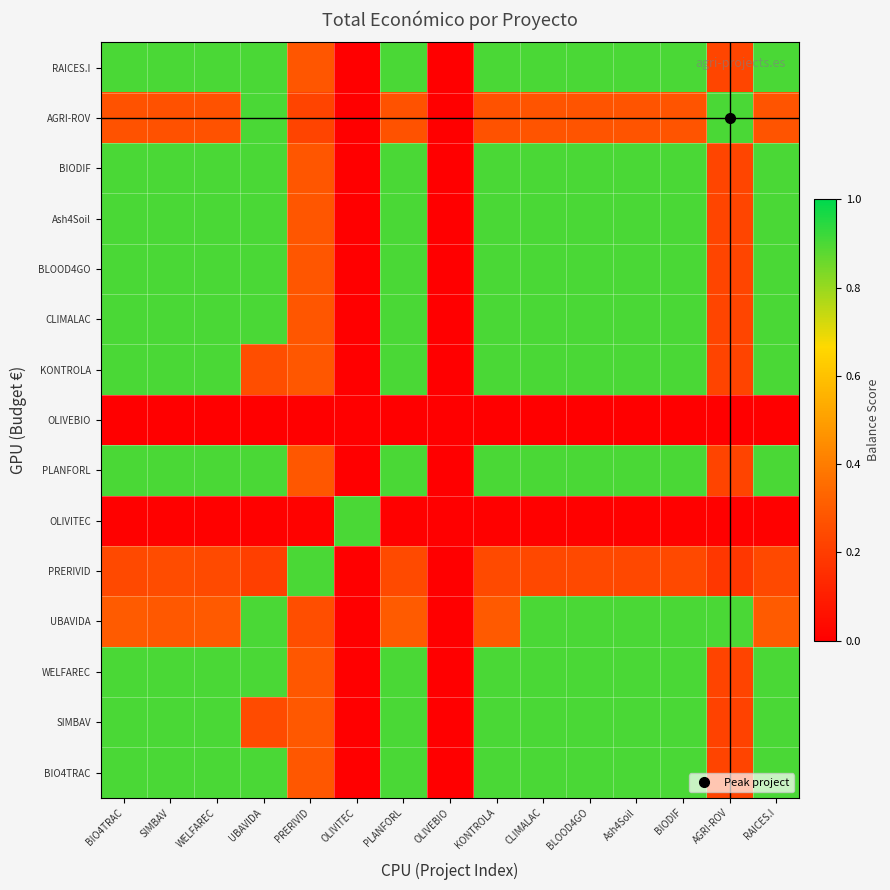

Reading left to right, what are all the values shown in this chart?

BIO4TRAC: BIO4TRAC=0.9	SIMBAV=0.9	WELFAREC=0.9	UBAVIDA=0.9	PRERIVID=0.3	OLIVITEC=0.0	PLANFORL=0.9	OLIVEBIO=0.0	KONTROLA=0.9	CLIMALAC=0.9	BLOOD4GO=0.9	Ash4Soil=0.9	BIODIF=0.9	AGRI-ROV=0.2	RAICES.I=0.9
SIMBAV: BIO4TRAC=0.9	SIMBAV=0.9	WELFAREC=0.9	UBAVIDA=0.2	PRERIVID=0.3	OLIVITEC=0.0	PLANFORL=0.9	OLIVEBIO=0.0	KONTROLA=0.9	CLIMALAC=0.9	BLOOD4GO=0.9	Ash4Soil=0.9	BIODIF=0.9	AGRI-ROV=0.2	RAICES.I=0.9
WELFAREC: BIO4TRAC=0.9	SIMBAV=0.9	WELFAREC=0.9	UBAVIDA=0.9	PRERIVID=0.3	OLIVITEC=0.0	PLANFORL=0.9	OLIVEBIO=0.0	KONTROLA=0.9	CLIMALAC=0.9	BLOOD4GO=0.9	Ash4Soil=0.9	BIODIF=0.9	AGRI-ROV=0.2	RAICES.I=0.9
UBAVIDA: BIO4TRAC=0.3	SIMBAV=0.3	WELFAREC=0.3	UBAVIDA=0.9	PRERIVID=0.3	OLIVITEC=0.0	PLANFORL=0.3	OLIVEBIO=0.0	KONTROLA=0.3	CLIMALAC=0.9	BLOOD4GO=0.9	Ash4Soil=0.9	BIODIF=0.9	AGRI-ROV=0.9	RAICES.I=0.3
PRERIVID: BIO4TRAC=0.2	SIMBAV=0.3	WELFAREC=0.2	UBAVIDA=0.2	PRERIVID=0.9	OLIVITEC=0.0	PLANFORL=0.2	OLIVEBIO=0.0	KONTROLA=0.2	CLIMALAC=0.2	BLOOD4GO=0.2	Ash4Soil=0.2	BIODIF=0.2	AGRI-ROV=0.2	RAICES.I=0.2
OLIVITEC: BIO4TRAC=0.0	SIMBAV=0.0	WELFAREC=0.0	UBAVIDA=0.0	PRERIVID=0.0	OLIVITEC=0.9	PLANFORL=0.0	OLIVEBIO=0.0	KONTROLA=0.0	CLIMALAC=0.0	BLOOD4GO=0.0	Ash4Soil=0.0	BIODIF=0.0	AGRI-ROV=0.0	RAICES.I=0.0
PLANFORL: BIO4TRAC=0.9	SIMBAV=0.9	WELFAREC=0.9	UBAVIDA=0.9	PRERIVID=0.3	OLIVITEC=0.0	PLANFORL=0.9	OLIVEBIO=0.0	KONTROLA=0.9	CLIMALAC=0.9	BLOOD4GO=0.9	Ash4Soil=0.9	BIODIF=0.9	AGRI-ROV=0.2	RAICES.I=0.9
OLIVEBIO: BIO4TRAC=0.0	SIMBAV=0.0	WELFAREC=0.0	UBAVIDA=0.0	PRERIVID=0.0	OLIVITEC=0.0	PLANFORL=0.0	OLIVEBIO=0.0	KONTROLA=0.0	CLIMALAC=0.0	BLOOD4GO=0.0	Ash4Soil=0.0	BIODIF=0.0	AGRI-ROV=0.0	RAICES.I=0.0
KONTROLA: BIO4TRAC=0.9	SIMBAV=0.9	WELFAREC=0.9	UBAVIDA=0.3	PRERIVID=0.3	OLIVITEC=0.0	PLANFORL=0.9	OLIVEBIO=0.0	KONTROLA=0.9	CLIMALAC=0.9	BLOOD4GO=0.9	Ash4Soil=0.9	BIODIF=0.9	AGRI-ROV=0.2	RAICES.I=0.9
CLIMALAC: BIO4TRAC=0.9	SIMBAV=0.9	WELFAREC=0.9	UBAVIDA=0.9	PRERIVID=0.3	OLIVITEC=0.0	PLANFORL=0.9	OLIVEBIO=0.0	KONTROLA=0.9	CLIMALAC=0.9	BLOOD4GO=0.9	Ash4Soil=0.9	BIODIF=0.9	AGRI-ROV=0.2	RAICES.I=0.9
BLOOD4GO: BIO4TRAC=0.9	SIMBAV=0.9	WELFAREC=0.9	UBAVIDA=0.9	PRERIVID=0.3	OLIVITEC=0.0	PLANFORL=0.9	OLIVEBIO=0.0	KONTROLA=0.9	CLIMALAC=0.9	BLOOD4GO=0.9	Ash4Soil=0.9	BIODIF=0.9	AGRI-ROV=0.2	RAICES.I=0.9
Ash4Soil: BIO4TRAC=0.9	SIMBAV=0.9	WELFAREC=0.9	UBAVIDA=0.9	PRERIVID=0.3	OLIVITEC=0.0	PLANFORL=0.9	OLIVEBIO=0.0	KONTROLA=0.9	CLIMALAC=0.9	BLOOD4GO=0.9	Ash4Soil=0.9	BIODIF=0.9	AGRI-ROV=0.2	RAICES.I=0.9
BIODIF: BIO4TRAC=0.9	SIMBAV=0.9	WELFAREC=0.9	UBAVIDA=0.9	PRERIVID=0.3	OLIVITEC=0.0	PLANFORL=0.9	OLIVEBIO=0.0	KONTROLA=0.9	CLIMALAC=0.9	BLOOD4GO=0.9	Ash4Soil=0.9	BIODIF=0.9	AGRI-ROV=0.2	RAICES.I=0.9
AGRI-ROV: BIO4TRAC=0.3	SIMBAV=0.3	WELFAREC=0.3	UBAVIDA=0.9	PRERIVID=0.2	OLIVITEC=0.0	PLANFORL=0.3	OLIVEBIO=0.0	KONTROLA=0.3	CLIMALAC=0.3	BLOOD4GO=0.3	Ash4Soil=0.3	BIODIF=0.3	AGRI-ROV=0.9	RAICES.I=0.3
RAICES.I: BIO4TRAC=0.9	SIMBAV=0.9	WELFAREC=0.9	UBAVIDA=0.9	PRERIVID=0.3	OLIVITEC=0.0	PLANFORL=0.9	OLIVEBIO=0.0	KONTROLA=0.9	CLIMALAC=0.9	BLOOD4GO=0.9	Ash4Soil=0.9	BIODIF=0.9	AGRI-ROV=0.2	RAICES.I=0.9